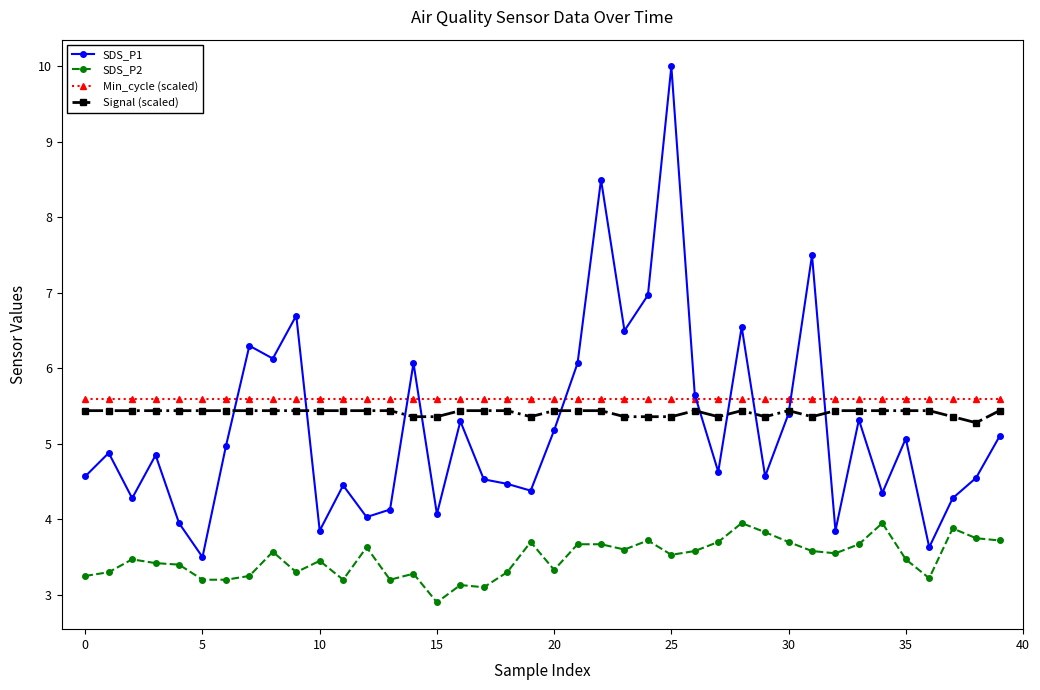

What is the value of the Min_cycle (scaled) point at the 7th from the left?

5.6